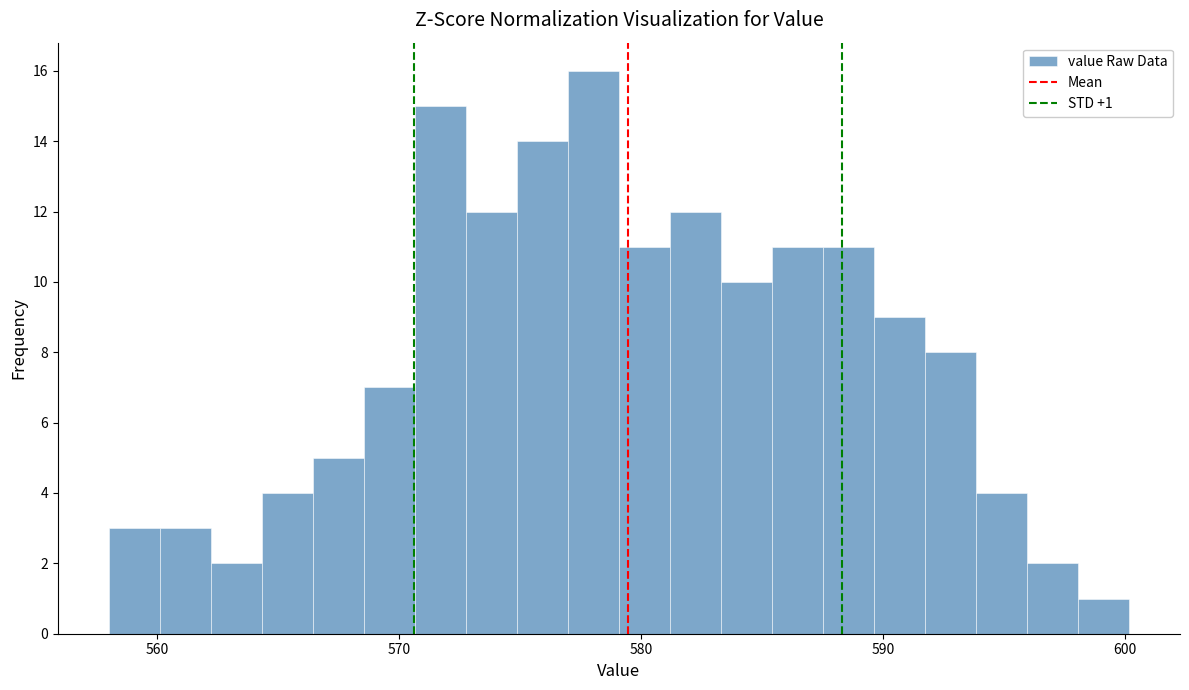

Around what value on the x-axis is the tallest bar? Give the approximate position of its centre, as read against the axis.

578